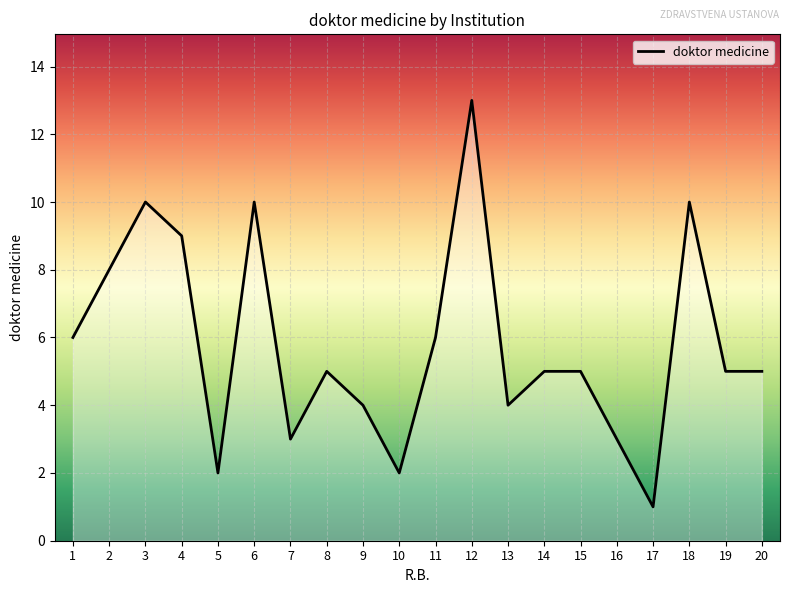

What is the difference between the maximum and minimum values?

12